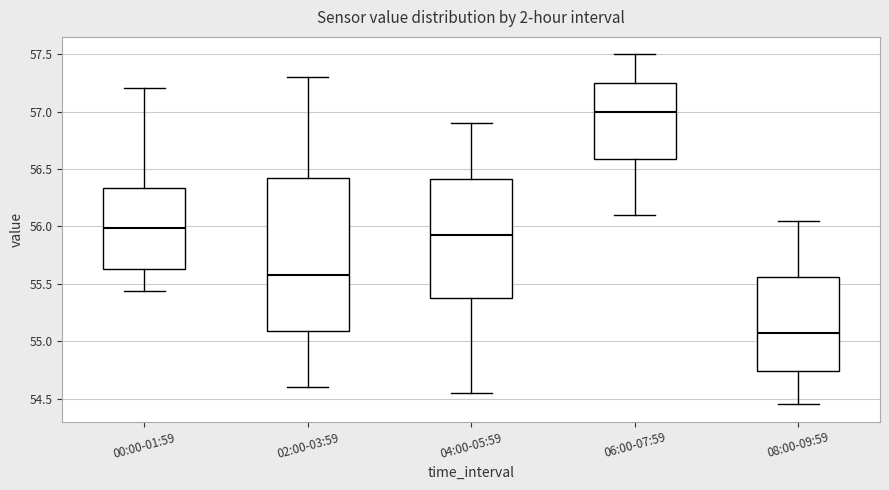

Which box's median line is the highest?

06:00-07:59